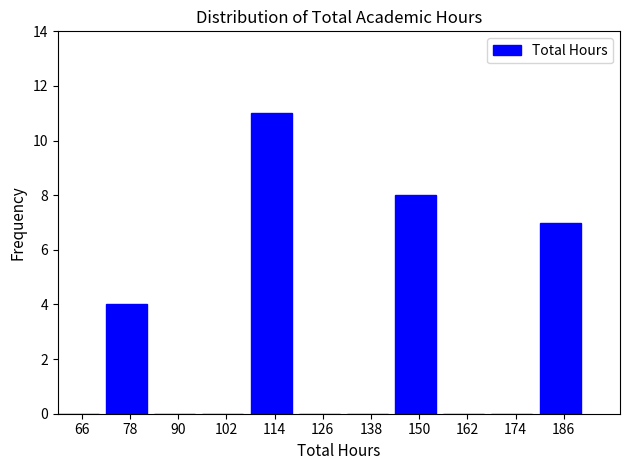

Which range on the x-axis has the tallest bar?

108 to 120